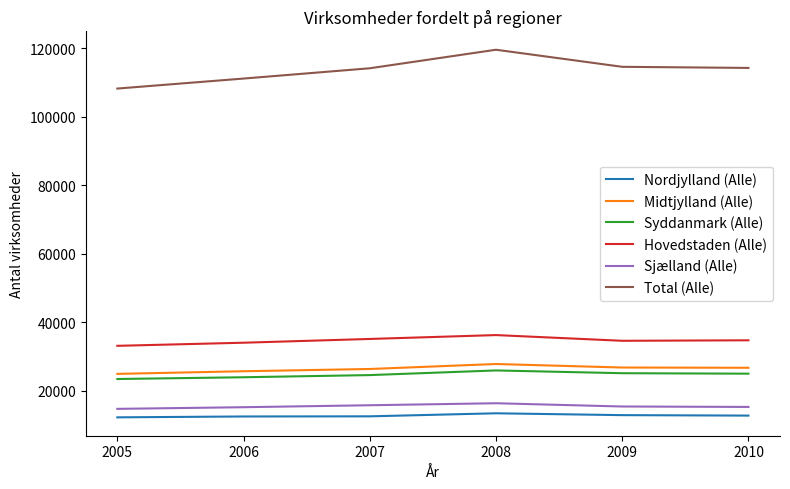

True or false: Nordjylland (Alle) and Midtjylland (Alle) cross at least once.

False